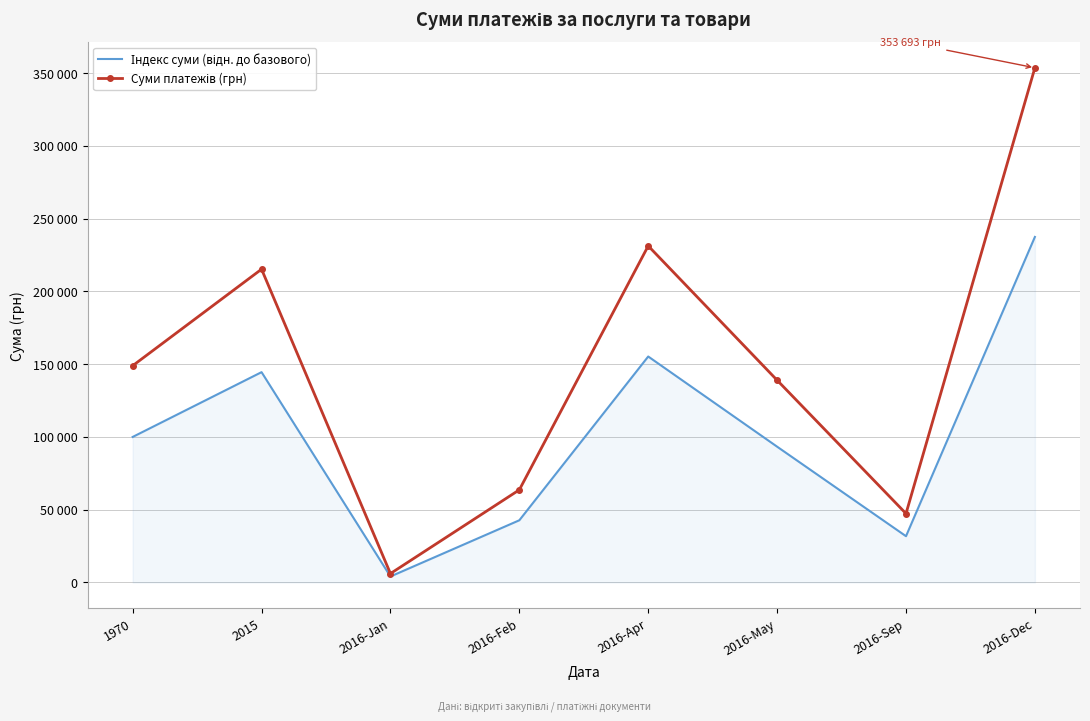

How many lines are shown in the chart?

2